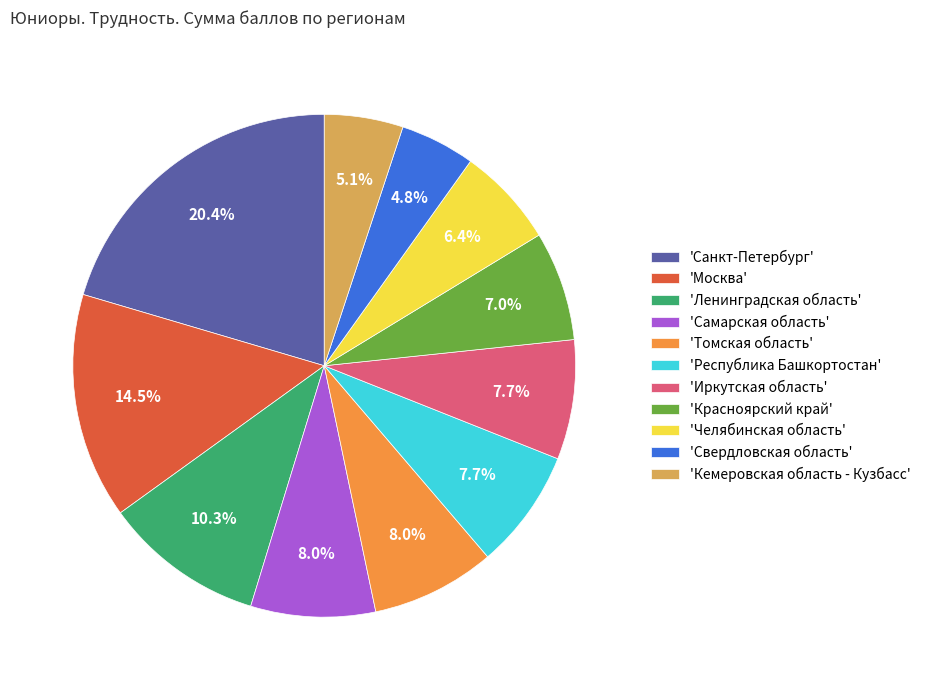

Between 'Красноярский край' and 'Республика Башкортостан', which is larger?

'Республика Башкортостан'